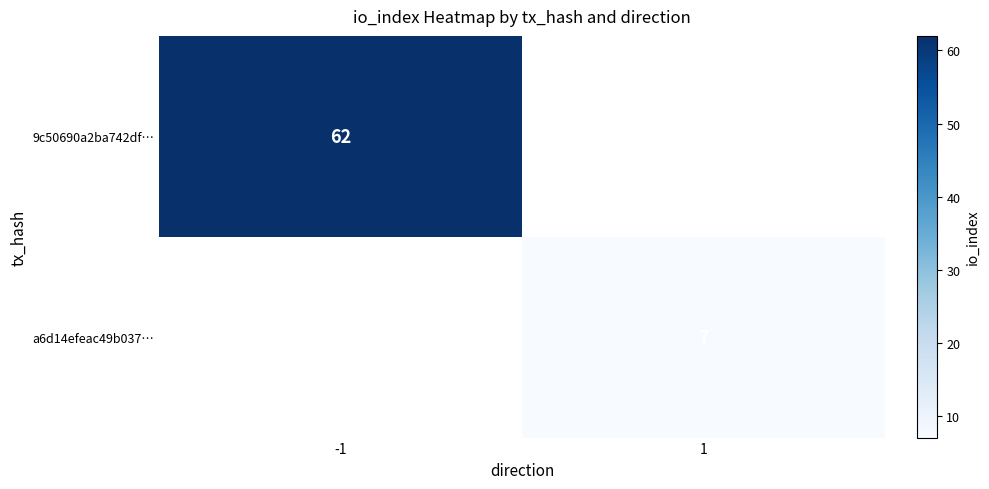

The a6d14efeac49b037… series shows 10 at 1. True or false?

False